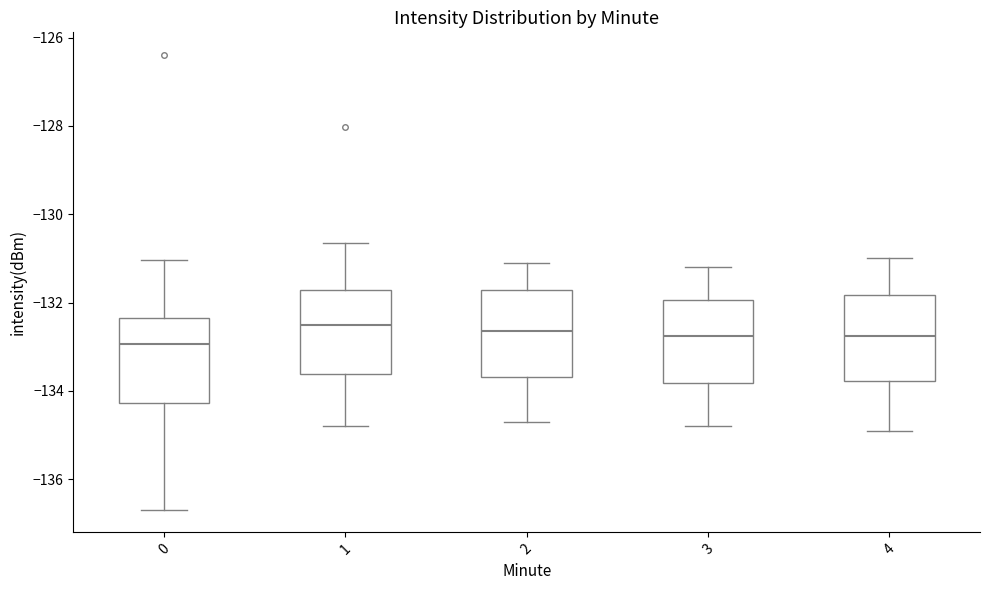

Reading left to right, read every box against the y-axis: the position of its median line, the range the box covers, and the ends of its whiskers. The values are not printed on the chart, so give them approximately, as read against the axis.

0: median -133.0, box -134.2 to -132.4, whiskers -136.6 to -131.0
1: median -132.6, box -133.6 to -131.8, whiskers -134.8 to -130.6
2: median -132.6, box -133.6 to -131.8, whiskers -134.6 to -131.0
3: median -132.8, box -133.8 to -132.0, whiskers -134.8 to -131.2
4: median -132.8, box -133.8 to -131.8, whiskers -134.8 to -131.0